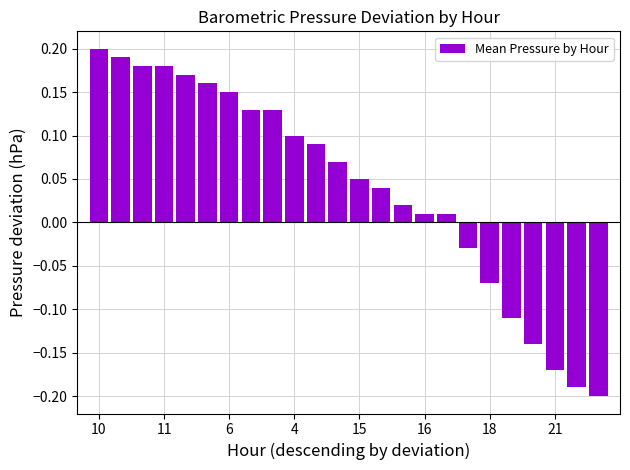

What is the difference between the second highest and second lowest values?

0.4